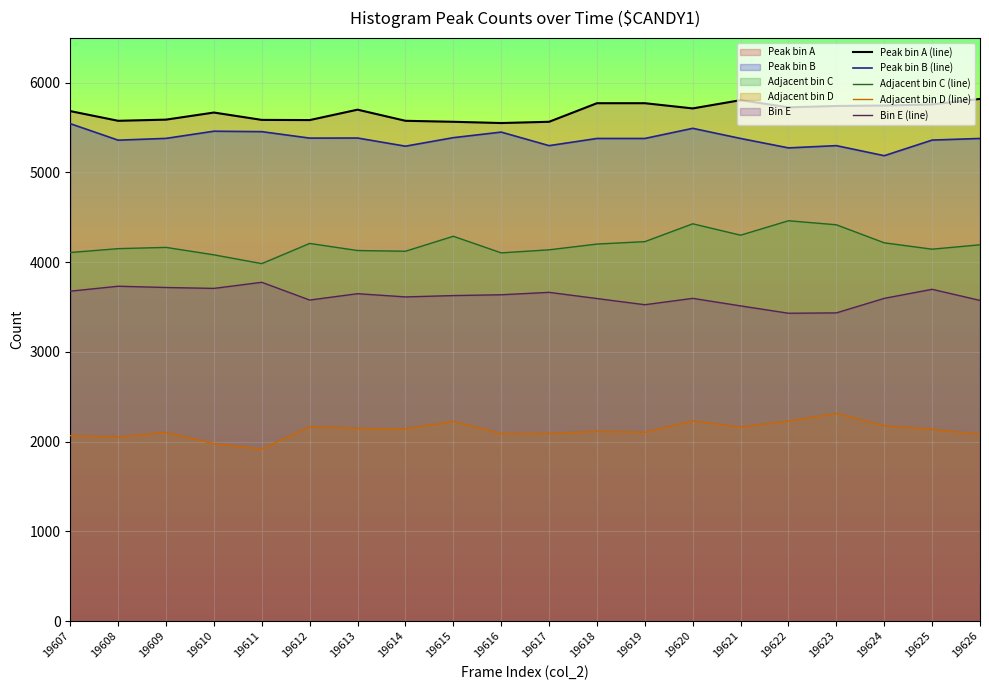

What are all the series names shown in the legend?

Peak bin A (line), Peak bin B (line), Adjacent bin C (line), Adjacent bin D (line), Bin E (line)